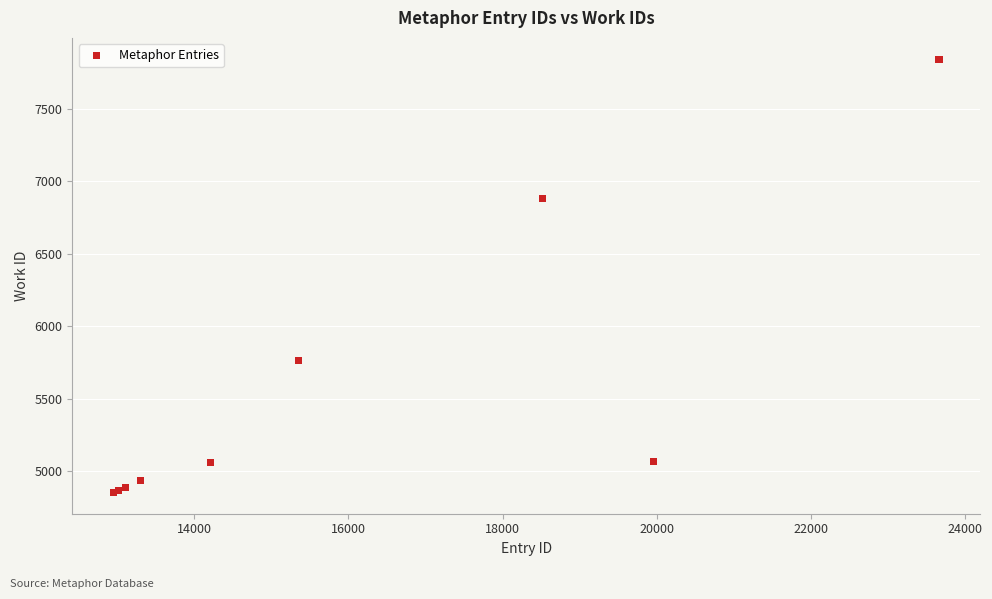

What Y value in the scatter plot is closest to 6348?

6882